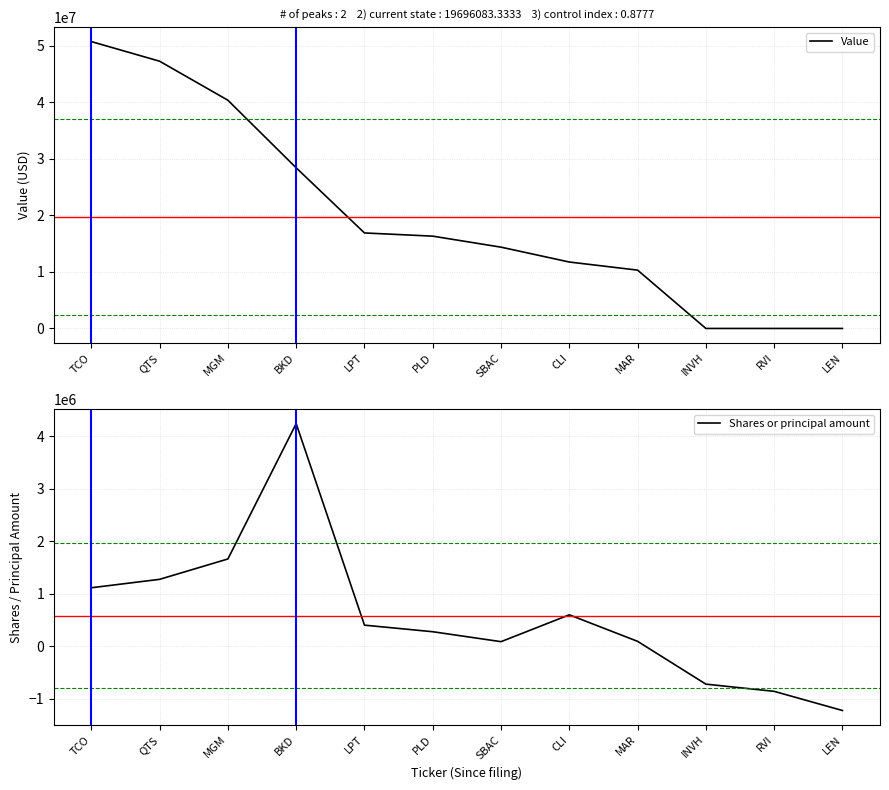

At which label does Value first exceed 16319000?

TCO